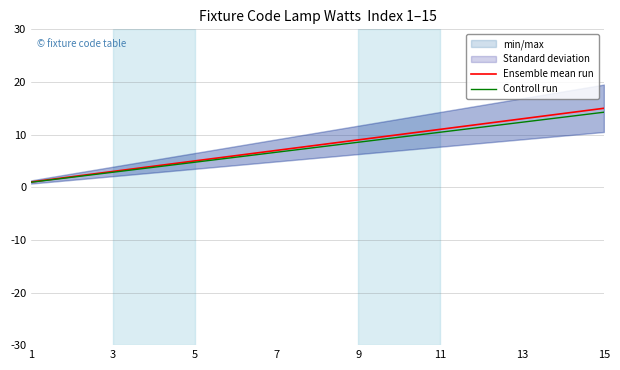

True or false: Ensemble mean run has a value of 20.0 at 13.

False